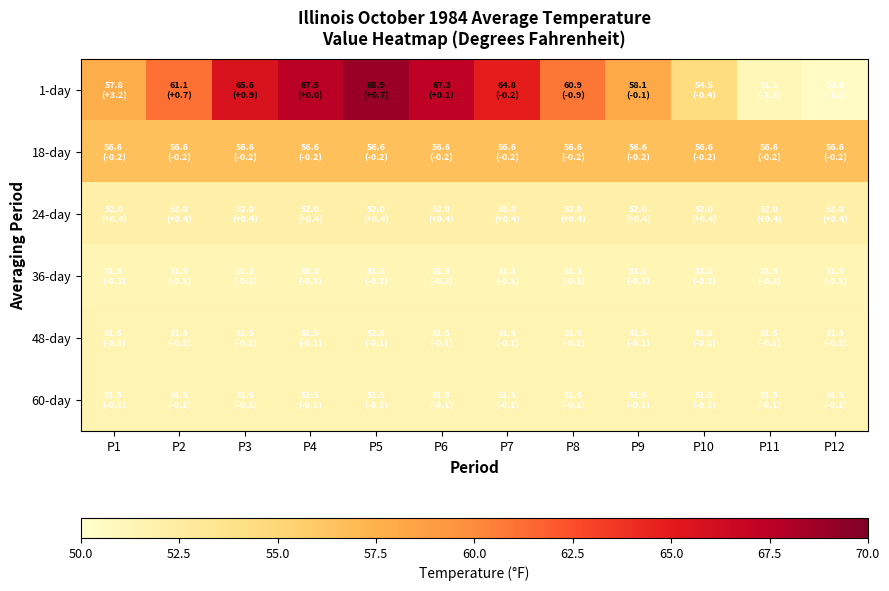

Reading left to right, extract all data points from this chart.

1-day: P1=57.8	P2=61.1	P3=65.6	P4=67.5	P5=68.9	P6=67.3	P7=64.8	P8=60.9	P9=58.1	P10=54.5	P11=51.1	P12=50.5
18-day: P1=56.6	P2=56.6	P3=56.6	P4=56.6	P5=56.6	P6=56.6	P7=56.6	P8=56.6	P9=56.6	P10=56.6	P11=56.6	P12=56.6
24-day: P1=52.0	P2=52.0	P3=52.0	P4=52.0	P5=52.0	P6=52.0	P7=52.0	P8=52.0	P9=52.0	P10=52.0	P11=52.0	P12=52.0
36-day: P1=51.3	P2=51.3	P3=51.3	P4=51.3	P5=51.3	P6=51.3	P7=51.3	P8=51.3	P9=51.3	P10=51.3	P11=51.3	P12=51.3
48-day: P1=51.5	P2=51.5	P3=51.5	P4=51.5	P5=51.5	P6=51.5	P7=51.5	P8=51.5	P9=51.5	P10=51.5	P11=51.5	P12=51.5
60-day: P1=51.5	P2=51.5	P3=51.5	P4=51.5	P5=51.5	P6=51.5	P7=51.5	P8=51.5	P9=51.5	P10=51.5	P11=51.5	P12=51.5